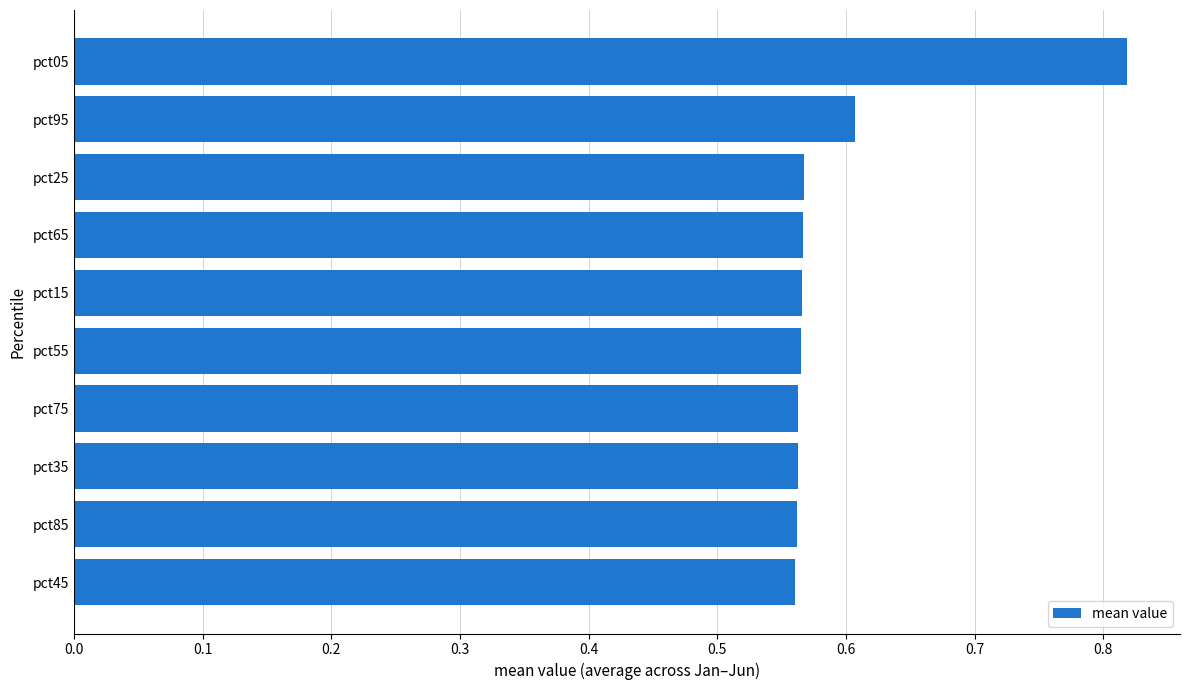

Count the values in the range 0 to 1.

10